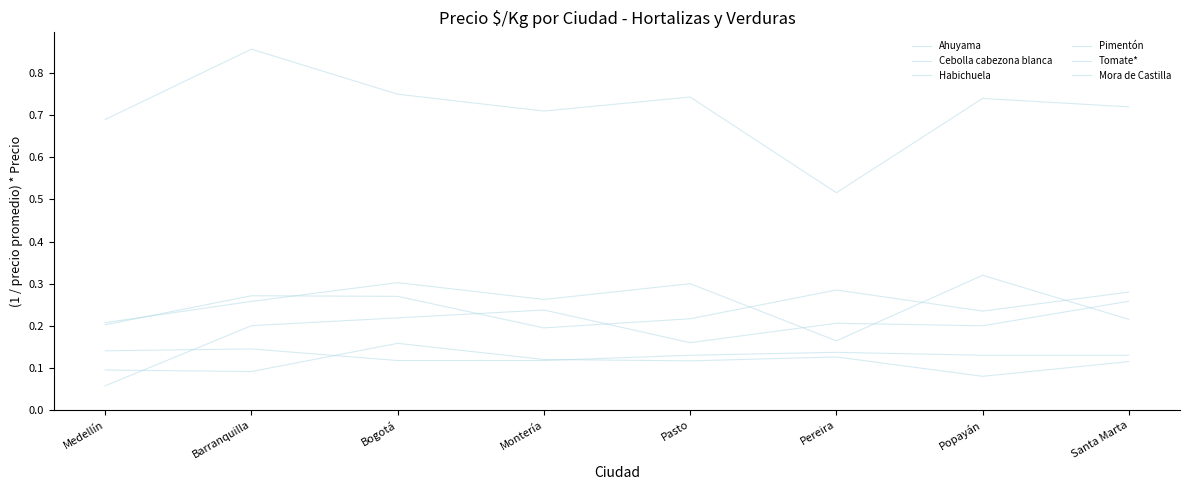

Is this an area chart (filled region under the line)?

No